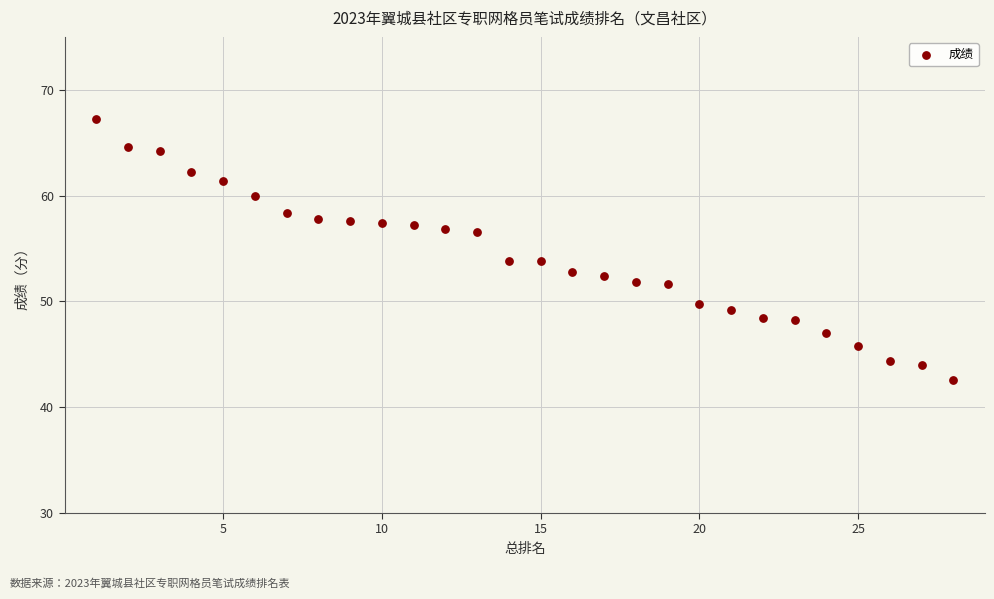

What is the range of Y values (max minus min)?

24.6